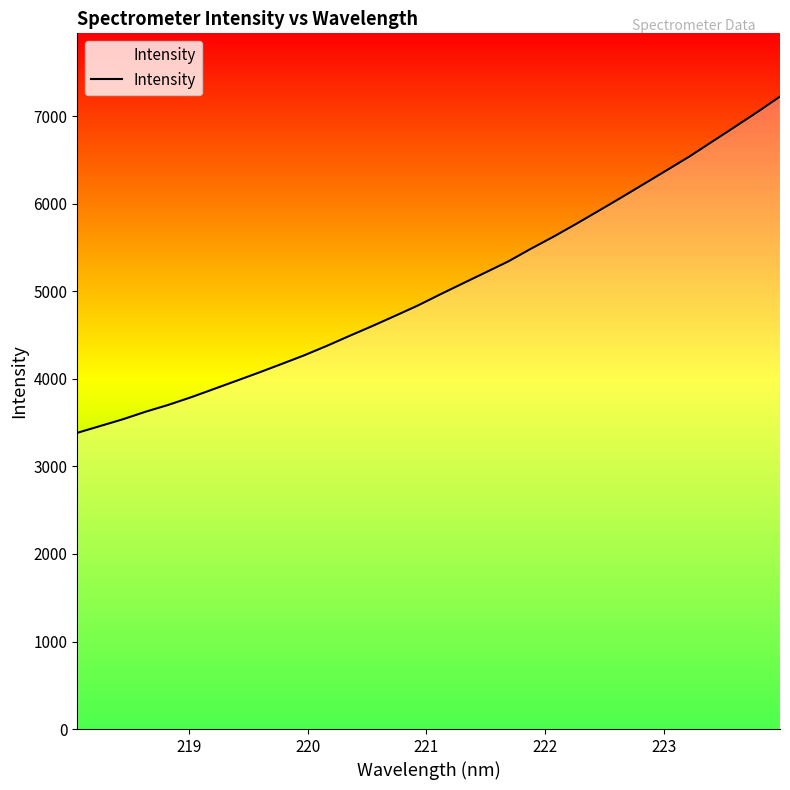

How many lines are shown in the chart?

1